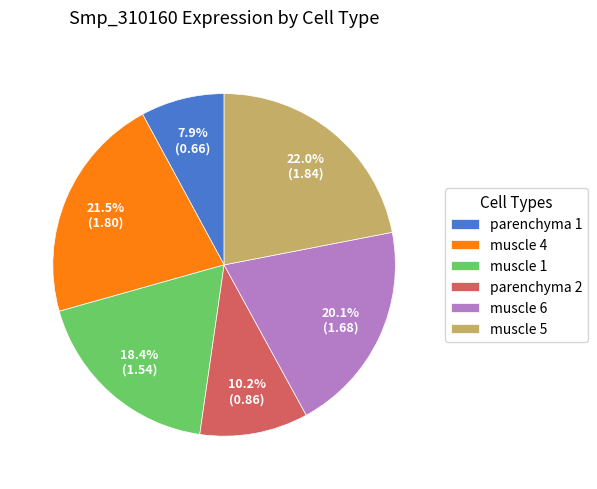

To the nearest percent, what is the average slice percentage?

17%